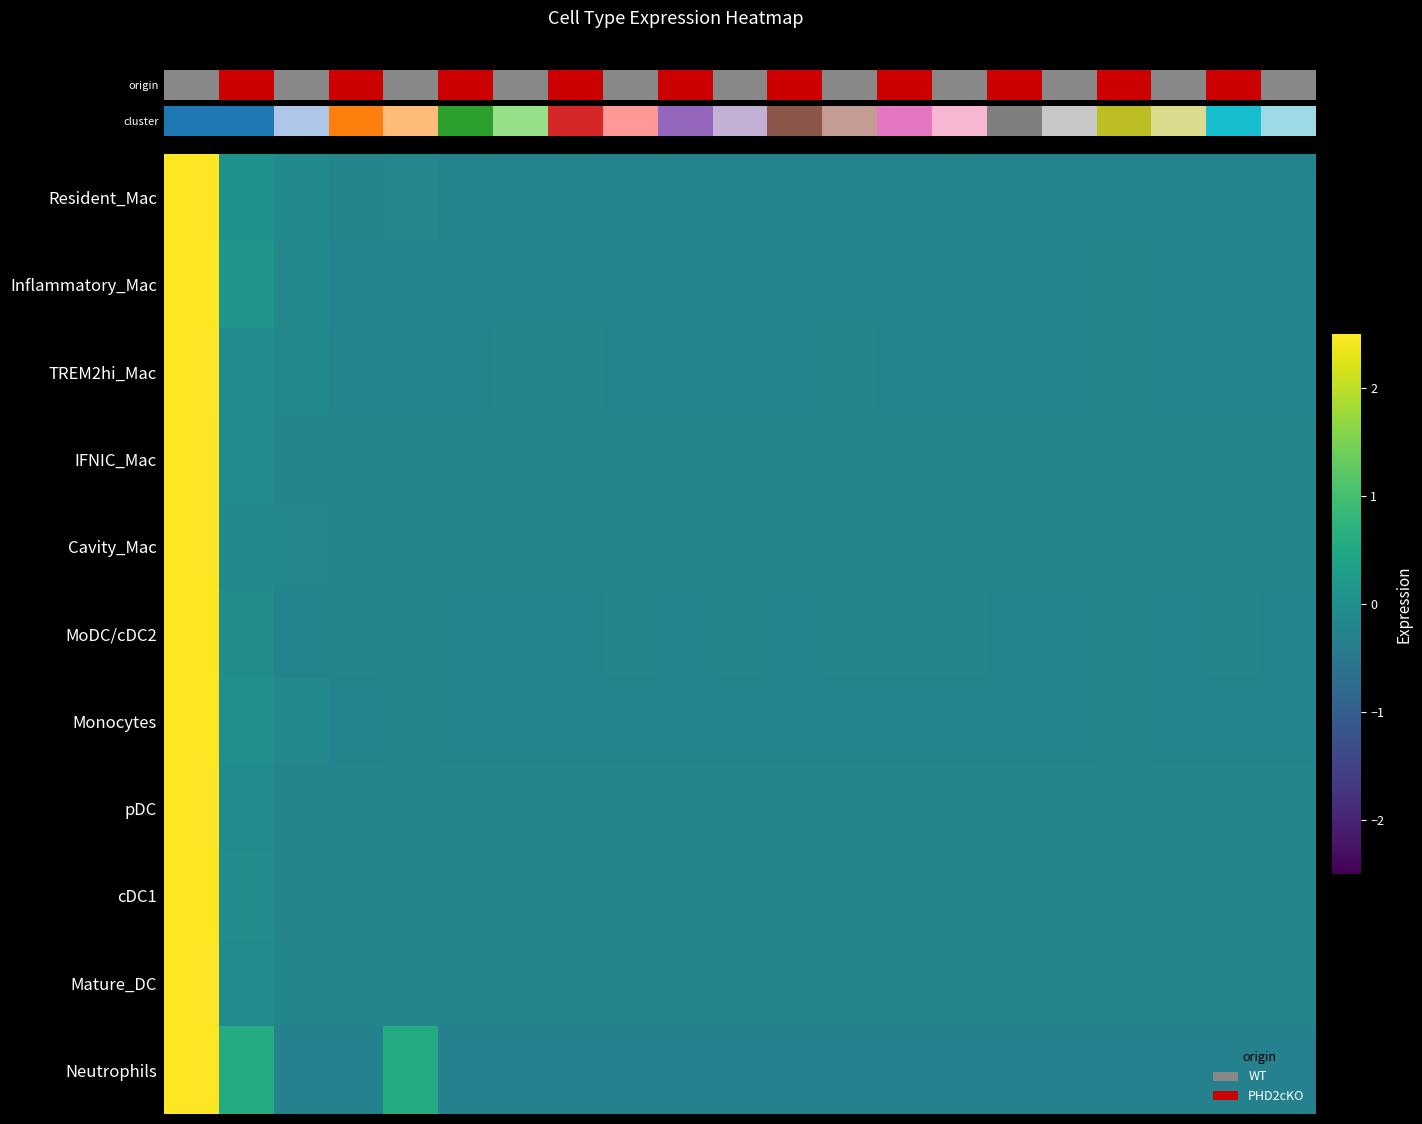

At how many categories does at least one series exceed 2?

1